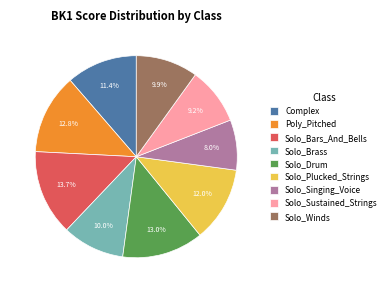

What is the ratio of the value at Solo_Bars_And_Bells to the value at Solo_Singing_Voice?

1.7